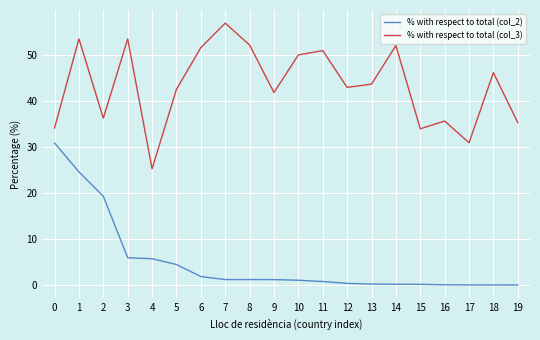

What is the total value across all series at 17?

31.0